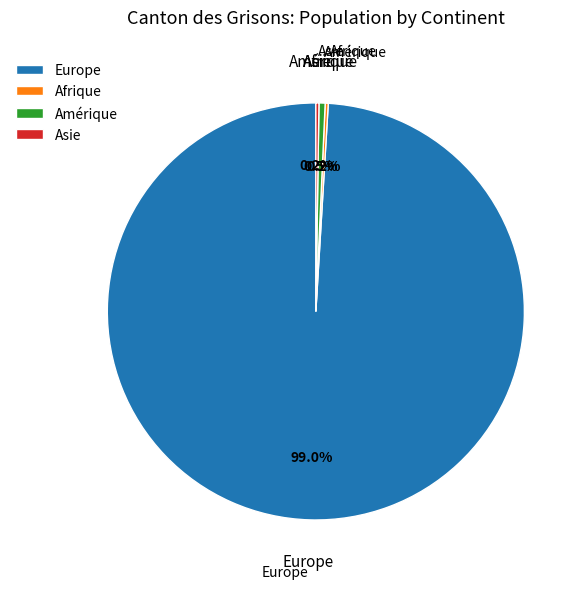

Is Amérique the majority of the pie?

No